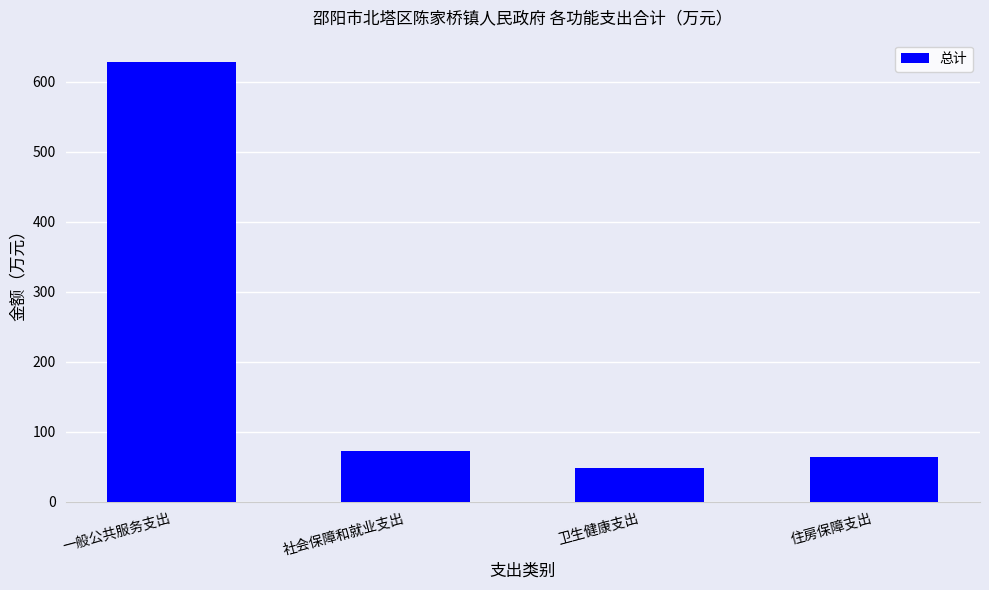

Where does the data first go above 72?

一般公共服务支出